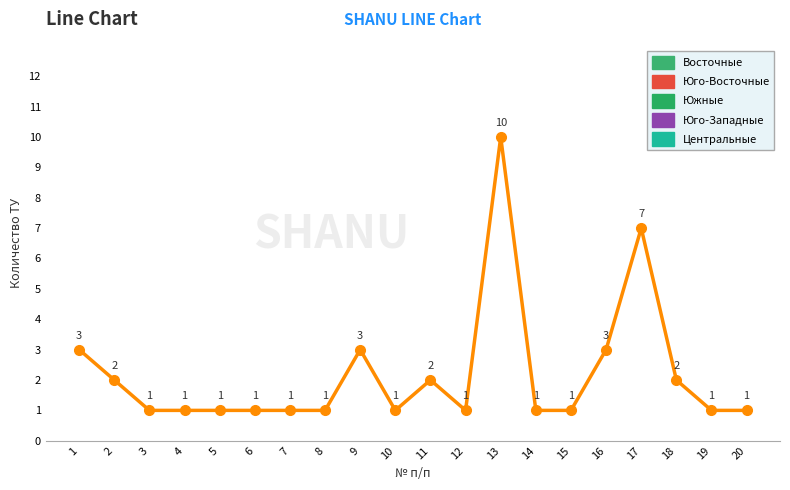

What is the greatest value displayed?

10